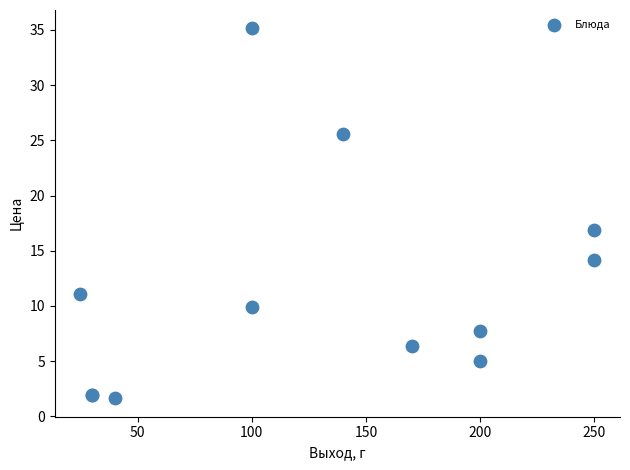

What Y value in the scatter plot is closest to 18?

16.9